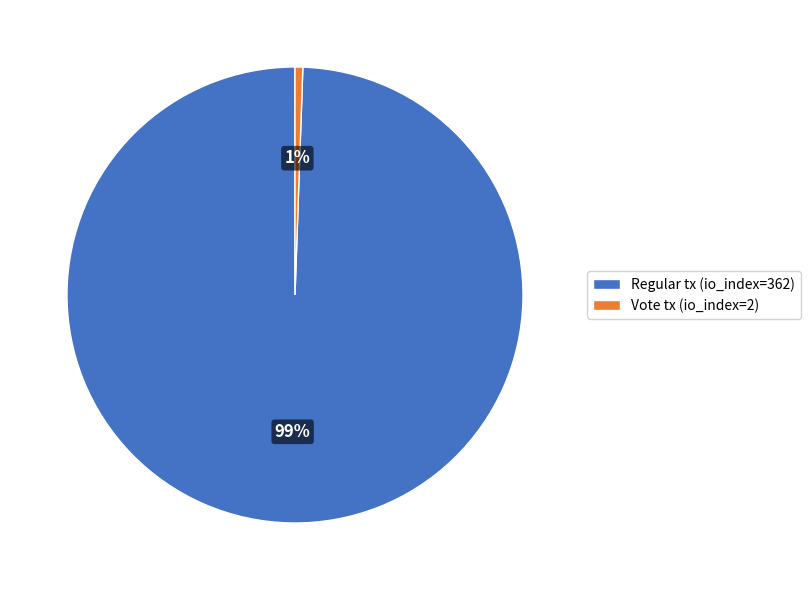

Do Vote tx (io_index=2) and Regular tx (io_index=362) together represent more than half of the pie?

Yes